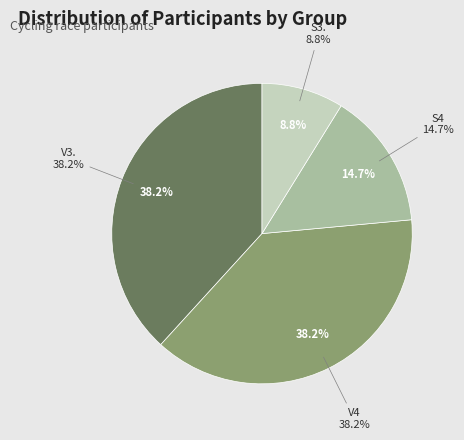

What portion of the pie excludes S3.?

91.2%